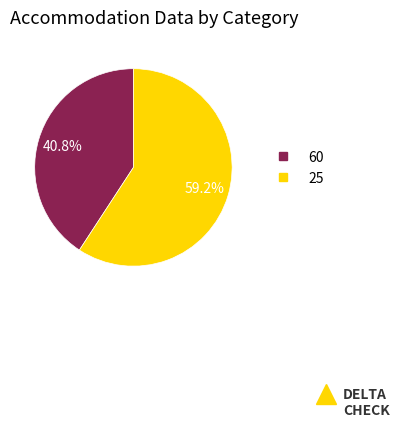

Which has a higher value, 25 or 60?

25